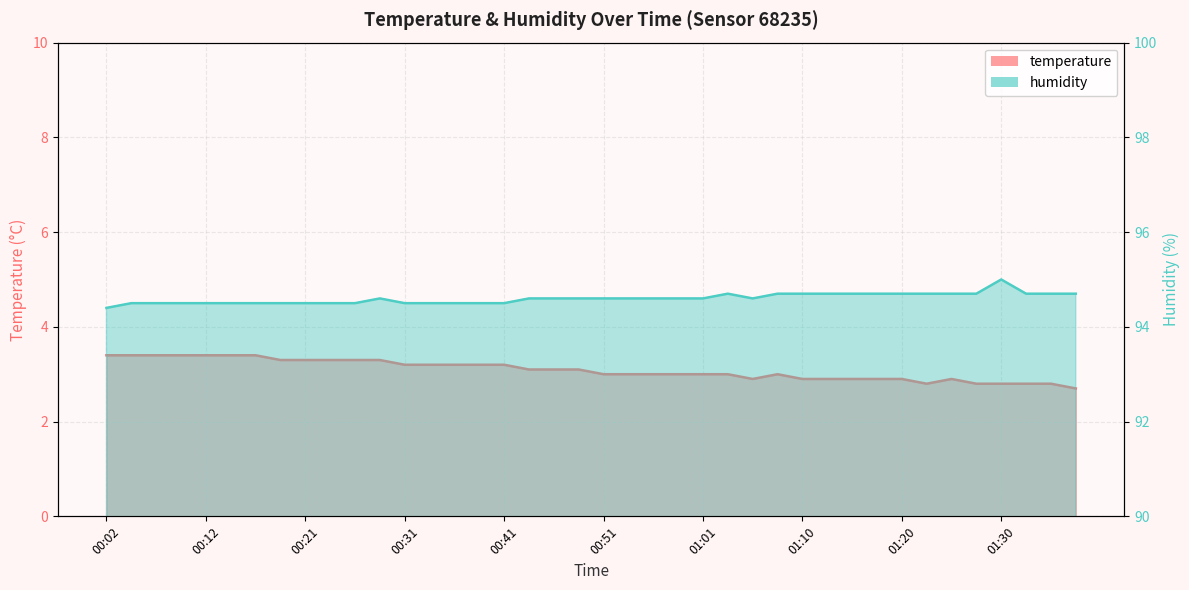

The humidity series shows 94.5 at 00:04. True or false?

True